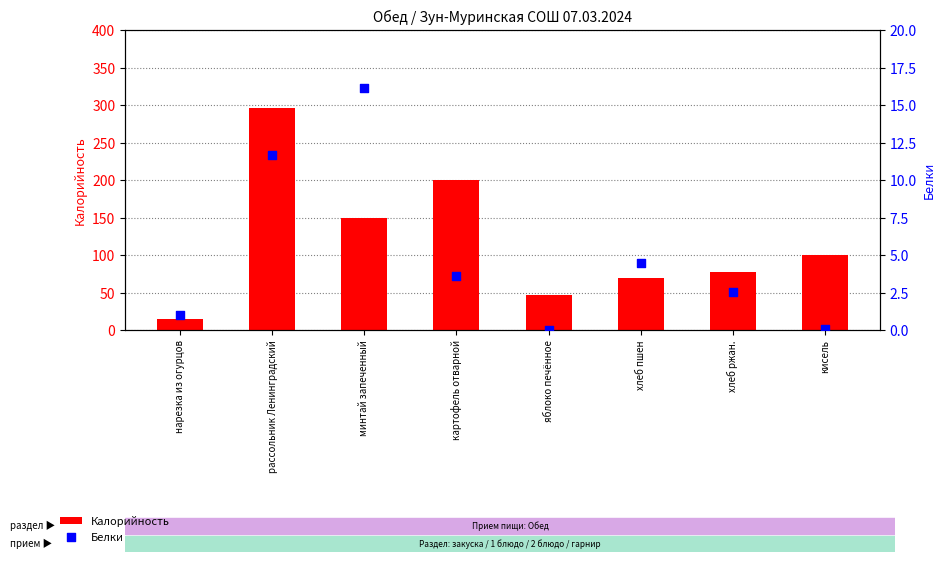

What are all the series names shown in the legend?

Калорийность, Белки